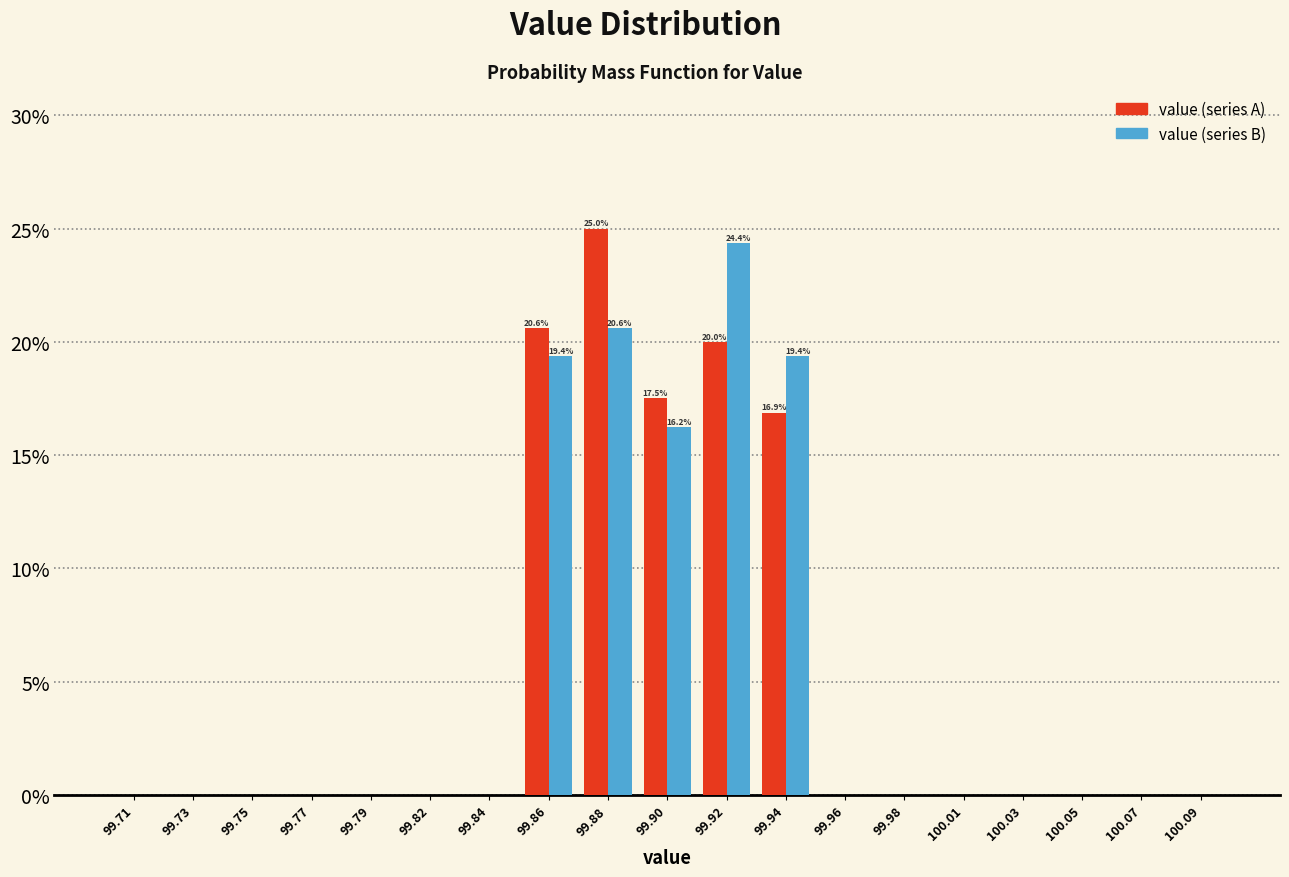

True or false: value (series B) has a value of -11.5 at 99.77.

False